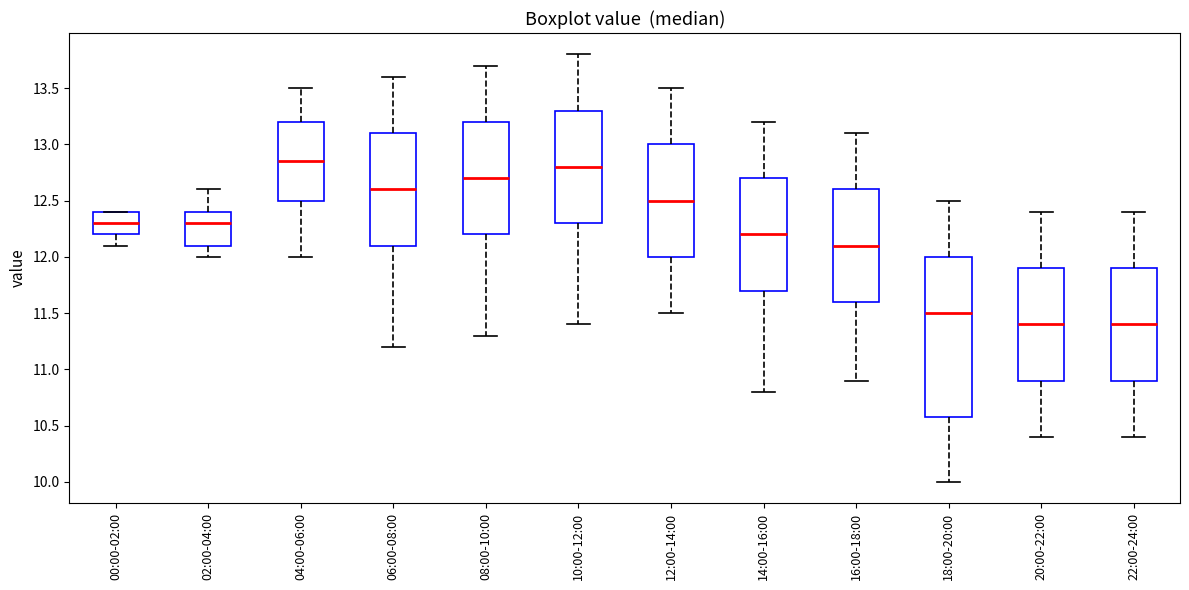

Comparing the boxes themselves (not the whiskers), which one is the tallest?

18:00-20:00